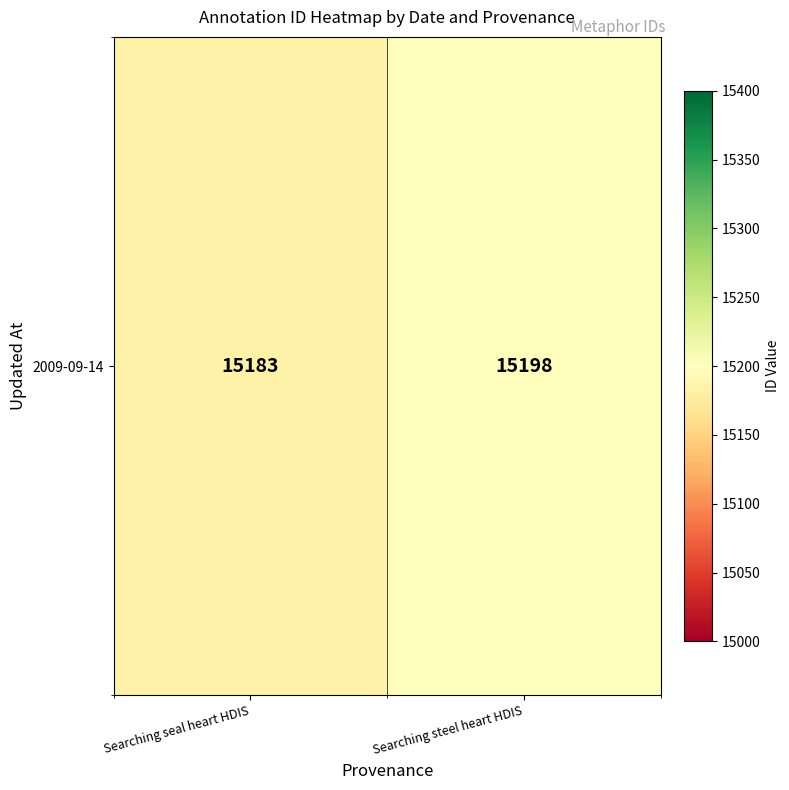

List the labels in order of value, smallest first.

Searching seal heart HDIS, Searching steel heart HDIS